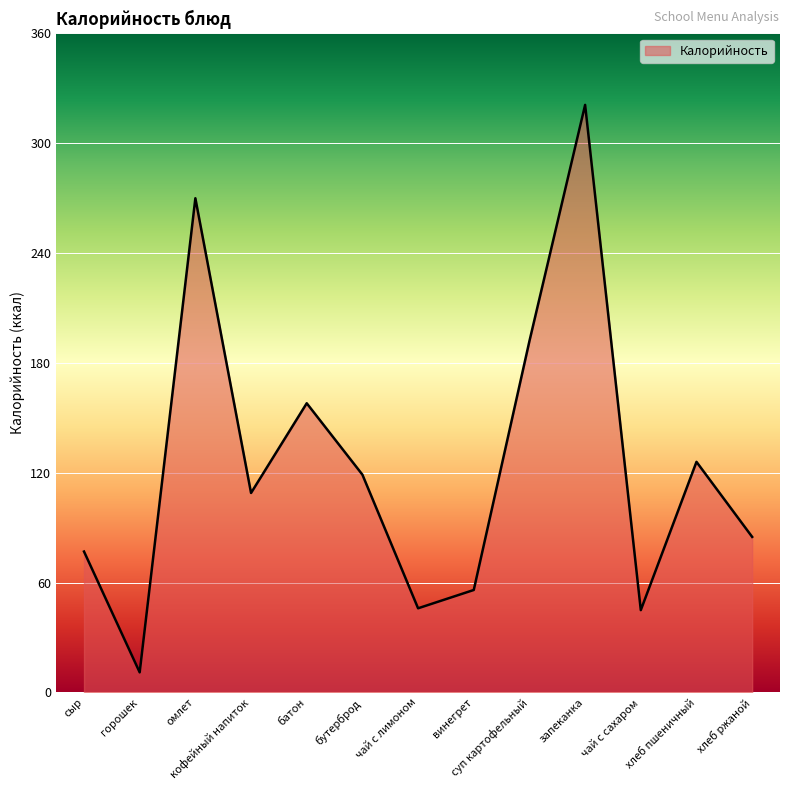

What is the smallest value displayed?

11